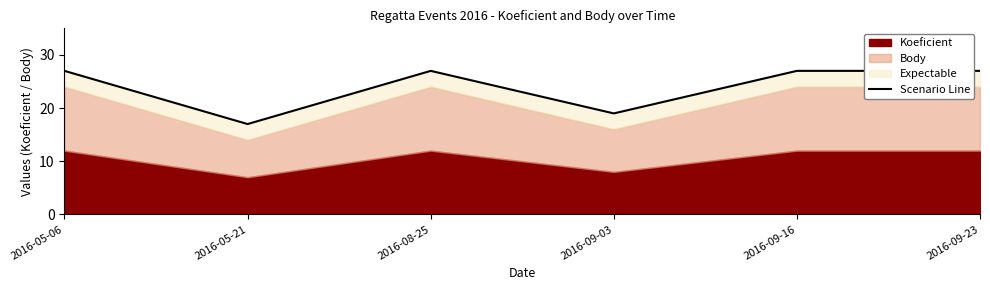

How many values are between 19 and 27?

5